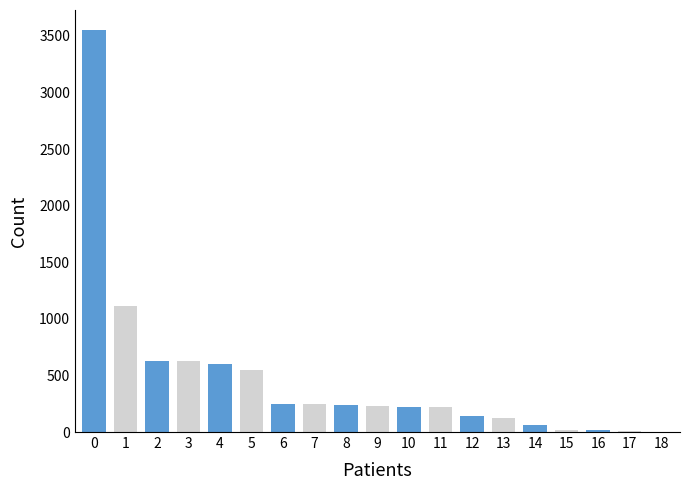

Count the number of data series in this chart.

1